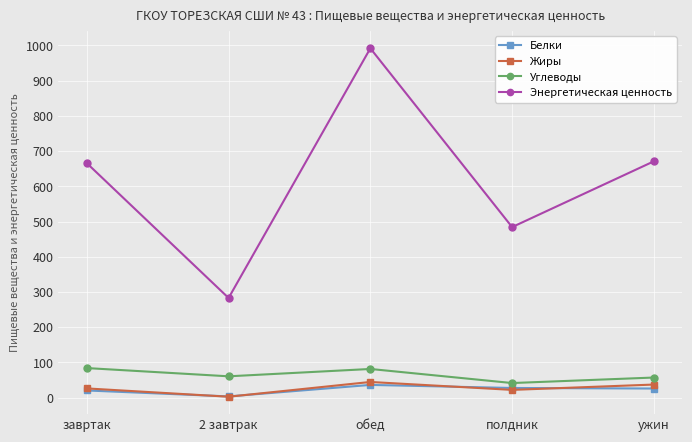

True or false: Белки has more than 2 interior local peaks.

False